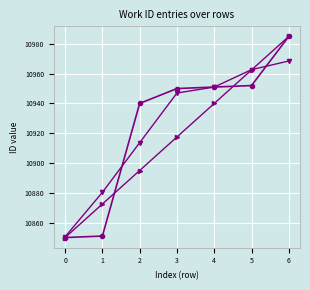

What is the difference between the highest and lowest values at 6?

16.5